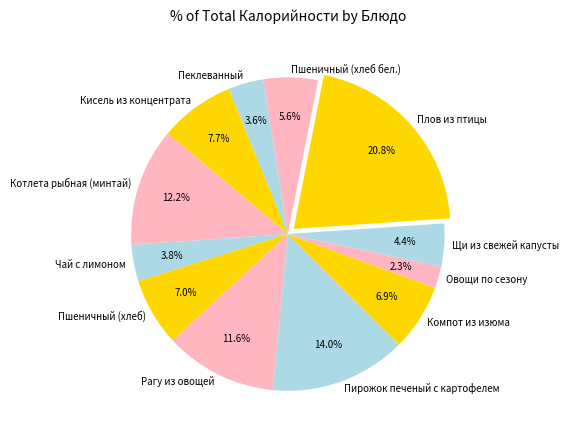

Approximately how many times larger is the value at Рагу из овощей compared to Пирожок печеный с картофелем?

0.8